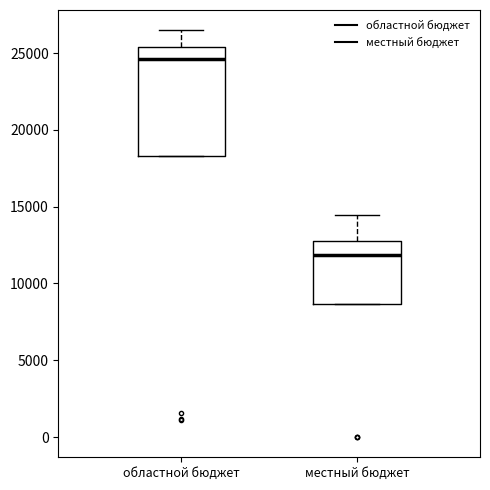

Reading left to right, read every box against the y-axis: the position of its median line, the range the box covers, and the ends of its whiskers. The values are not printed on the chart, so give them approximately, as read against the axis.

областной бюджет: median 24500, box 18500 to 25500, whiskers 18500 to 26500
местный бюджет: median 12000, box 8500 to 12500, whiskers 8500 to 14500